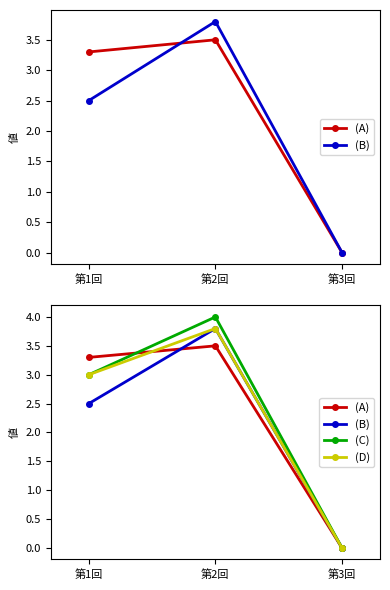

What is the total value across all series at 第2回?

15.1